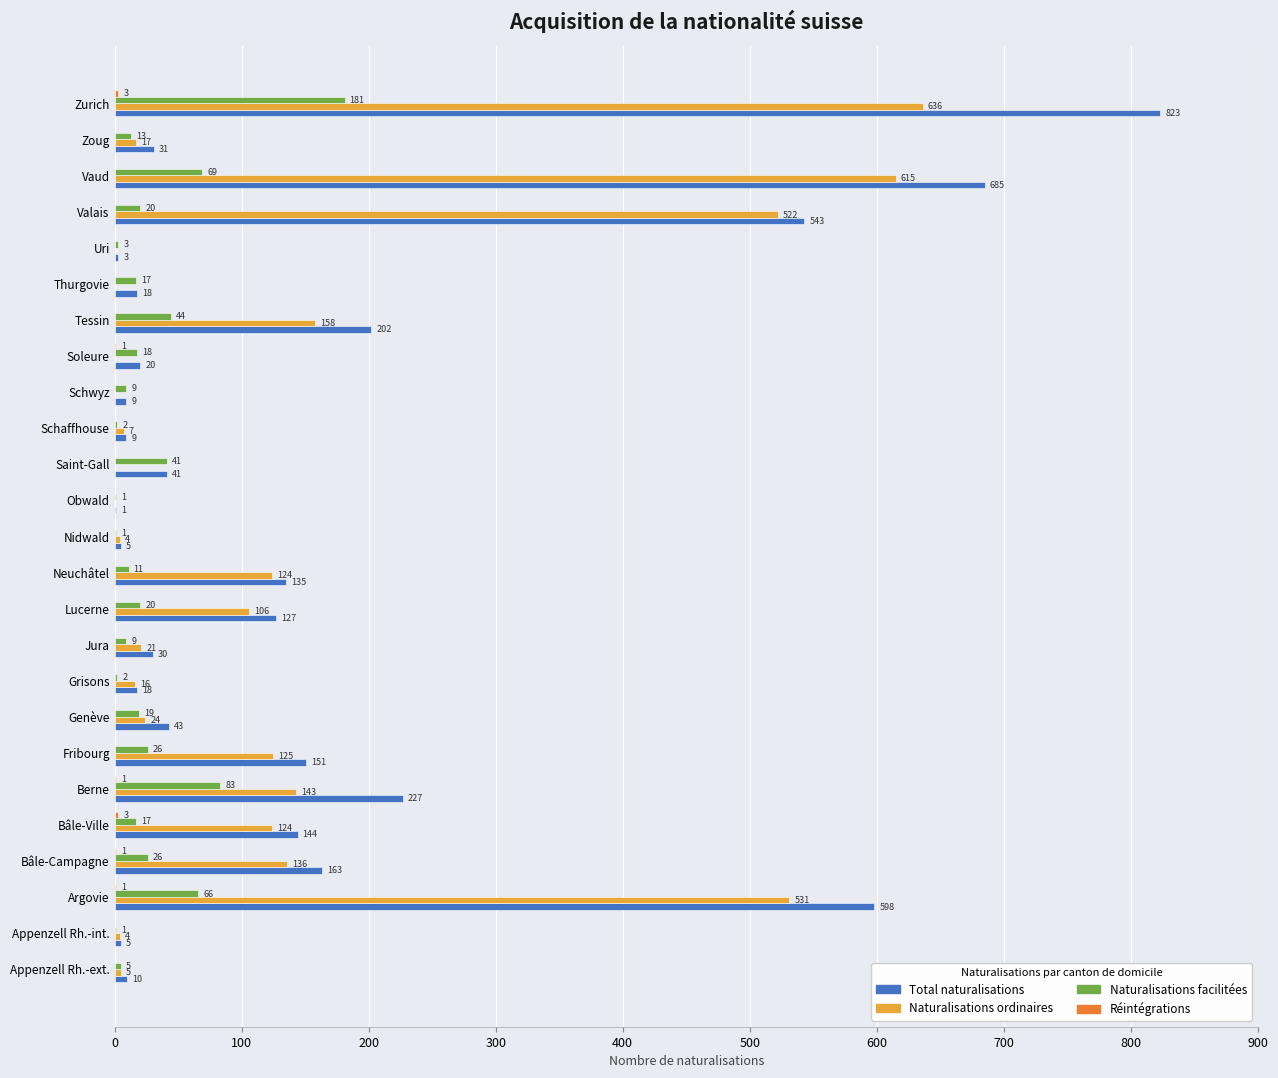

At which category does the chart reach its peak across all series?

Zurich